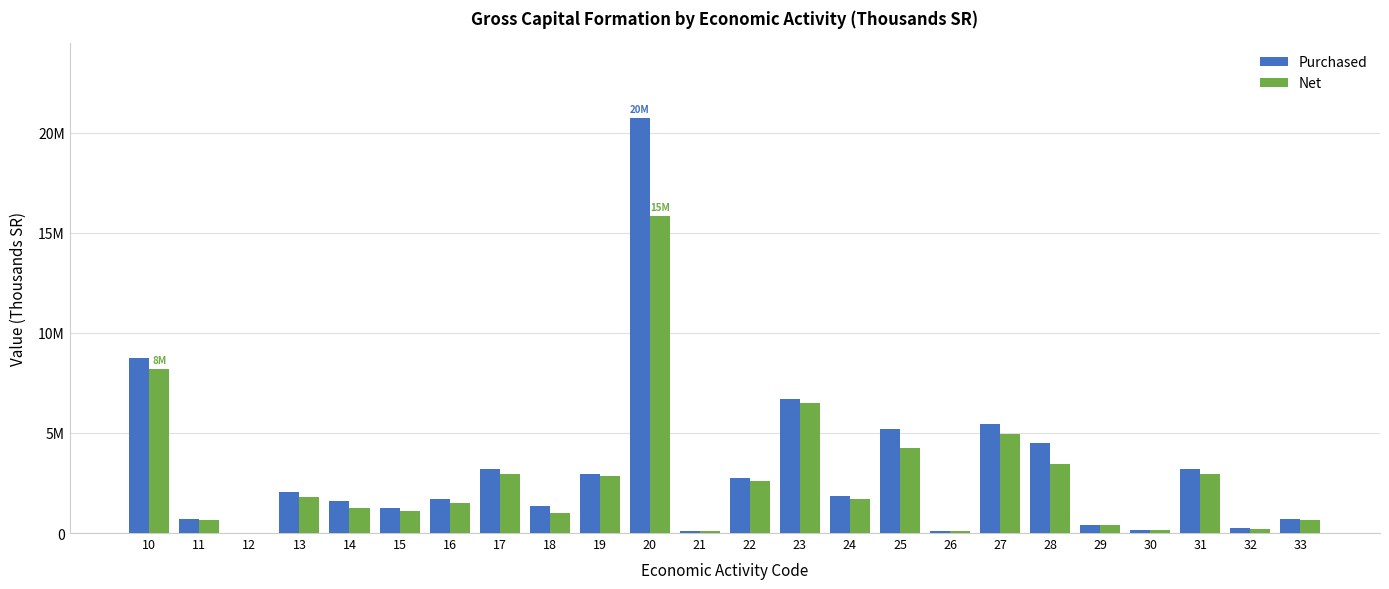

Are the bars horizontal?

No